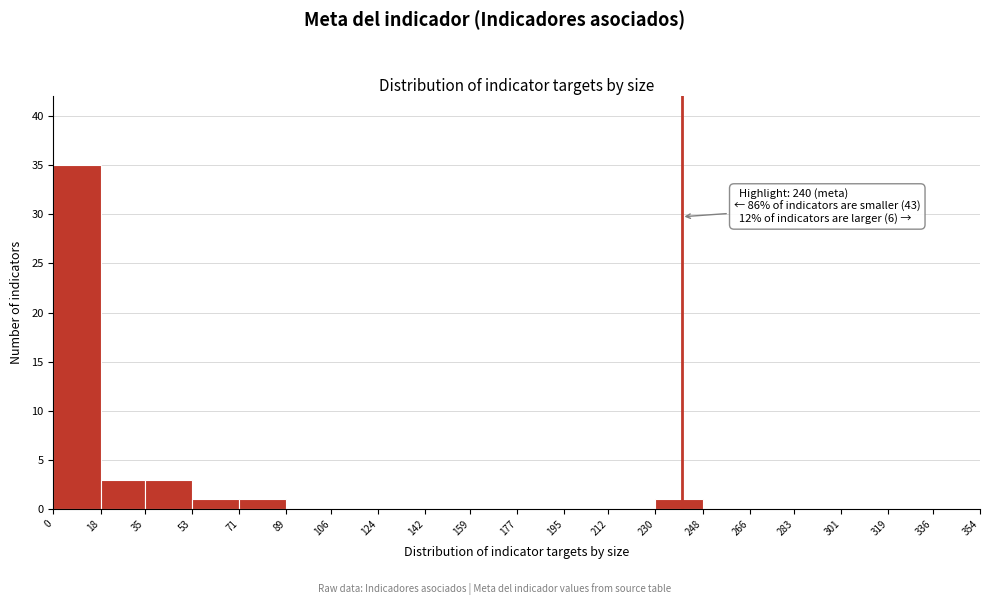

Over which range of the x-axis is the bar tallest?

0 to 18